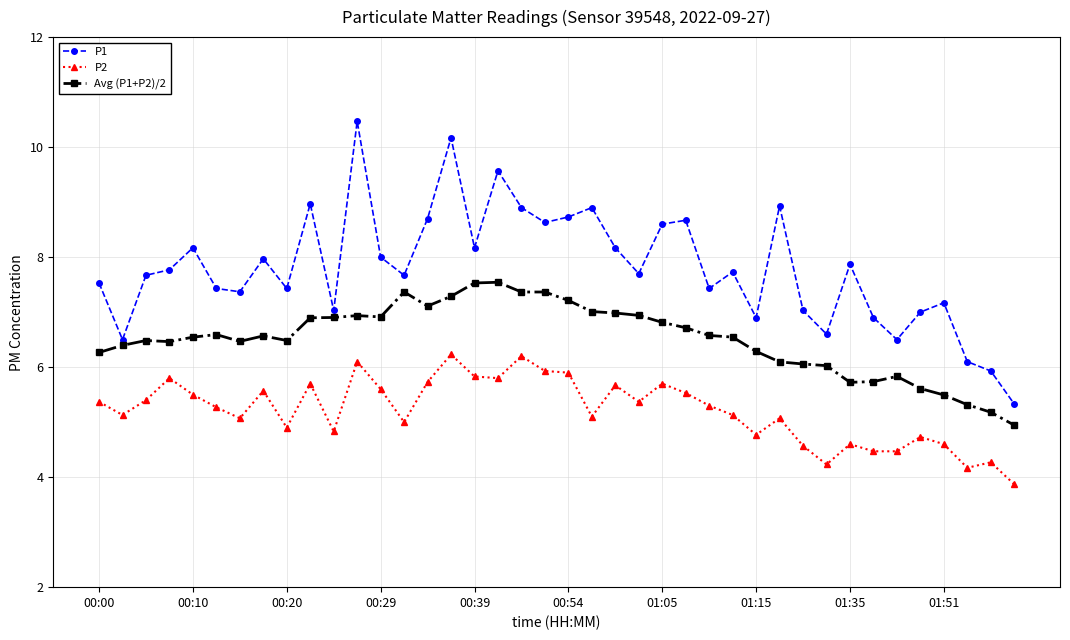

True or false: Avg (P1+P2)/2 has more than 2 points higher than both neighbors.

True